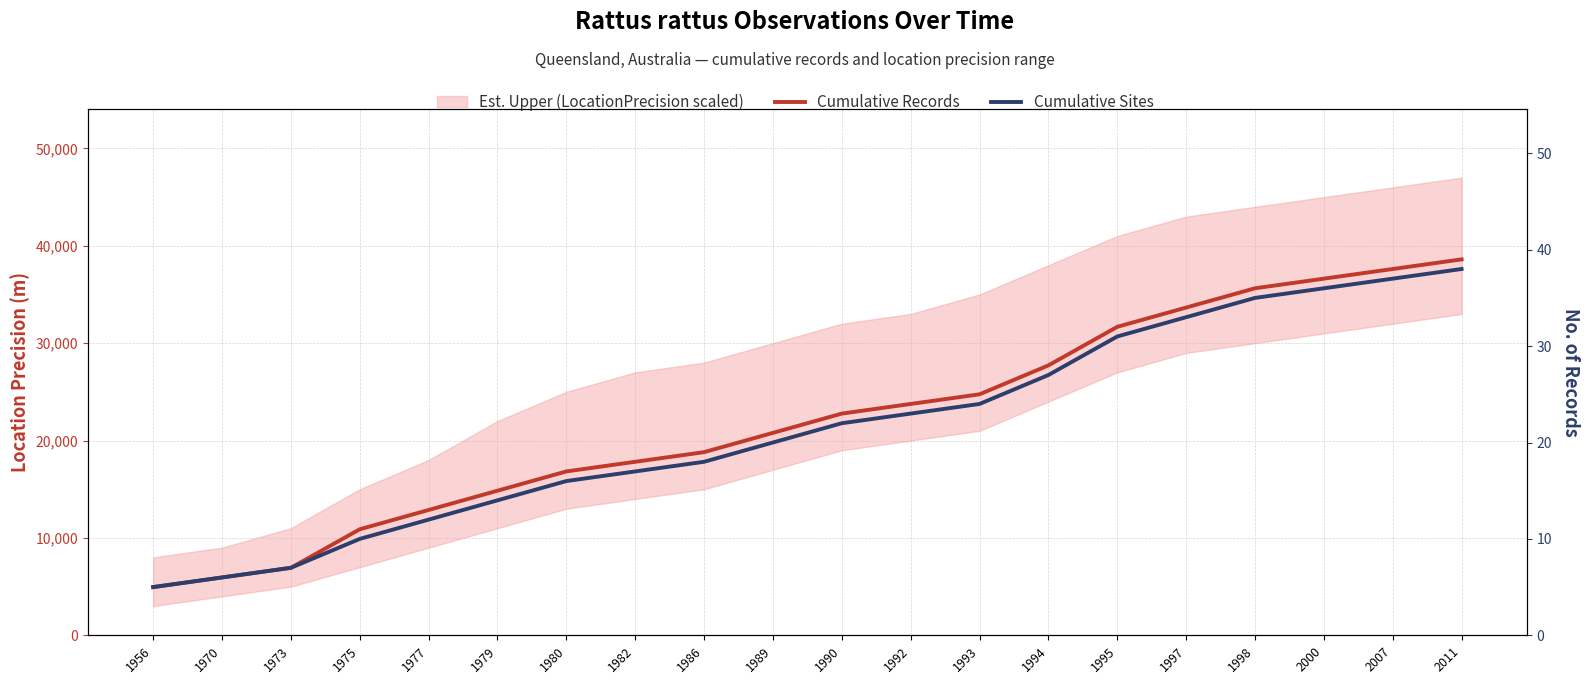

True or false: Cumulative Records has more than 1 points higher than both neighbors.

False